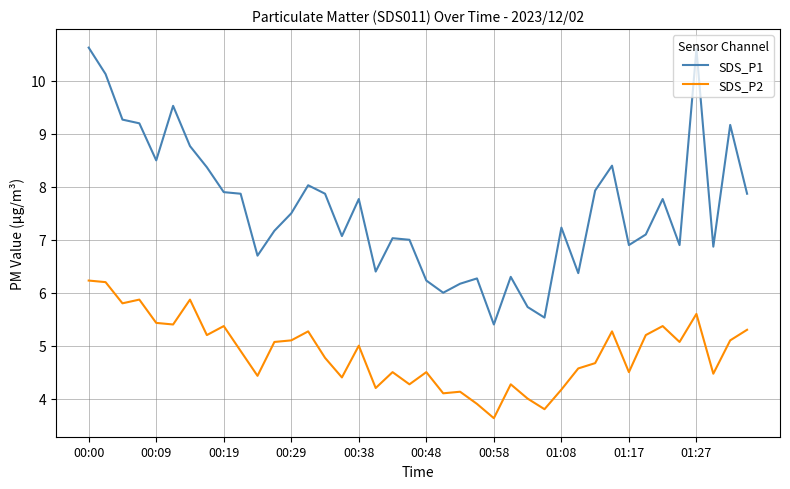

List the series in order of their peak value, highest first.

SDS_P1, SDS_P2